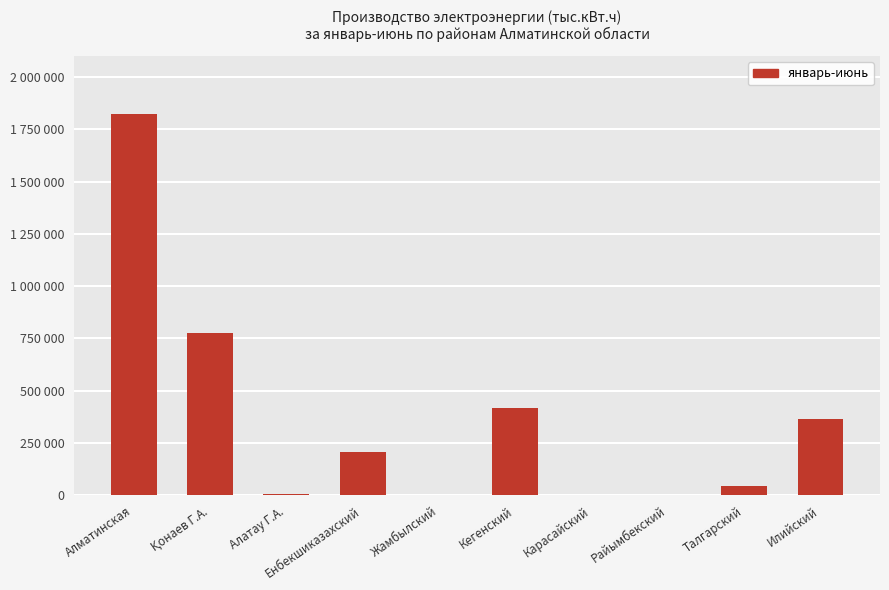

At which label is the value closest to 911926?

Қонаев Г.А.